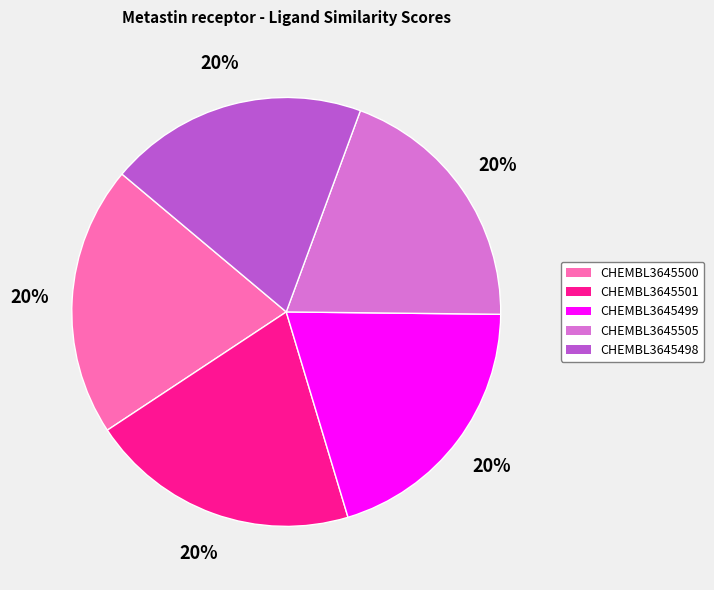

To the nearest percent, what percentage of the pie is CHEMBL3645501?

20%